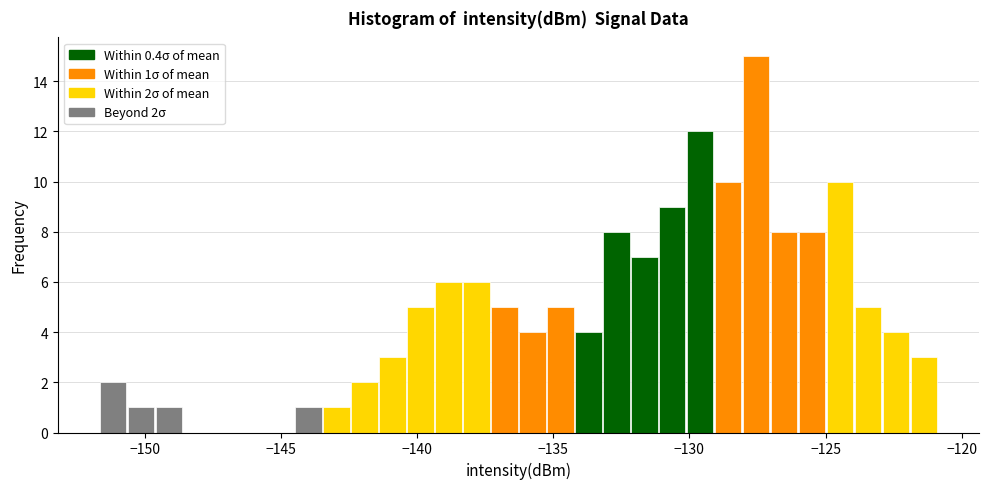

Read against the x-axis, roughly where is the centre of the tallest bar?

-127.5